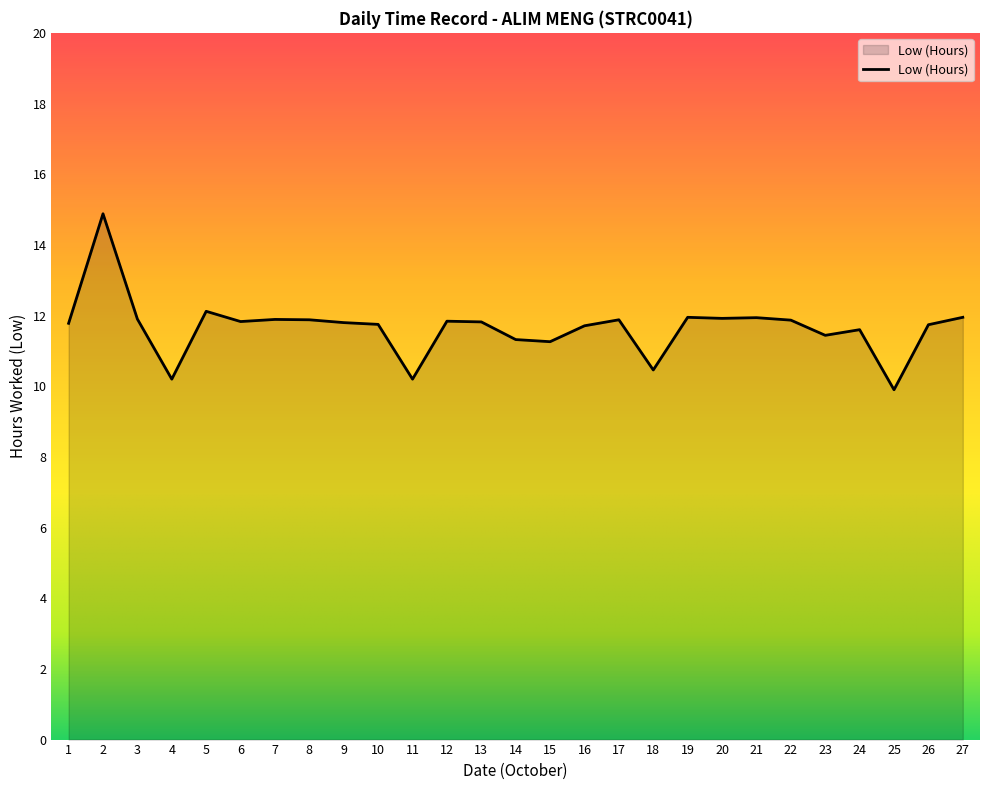

What is the difference between the maximum and minimum values?

5.0